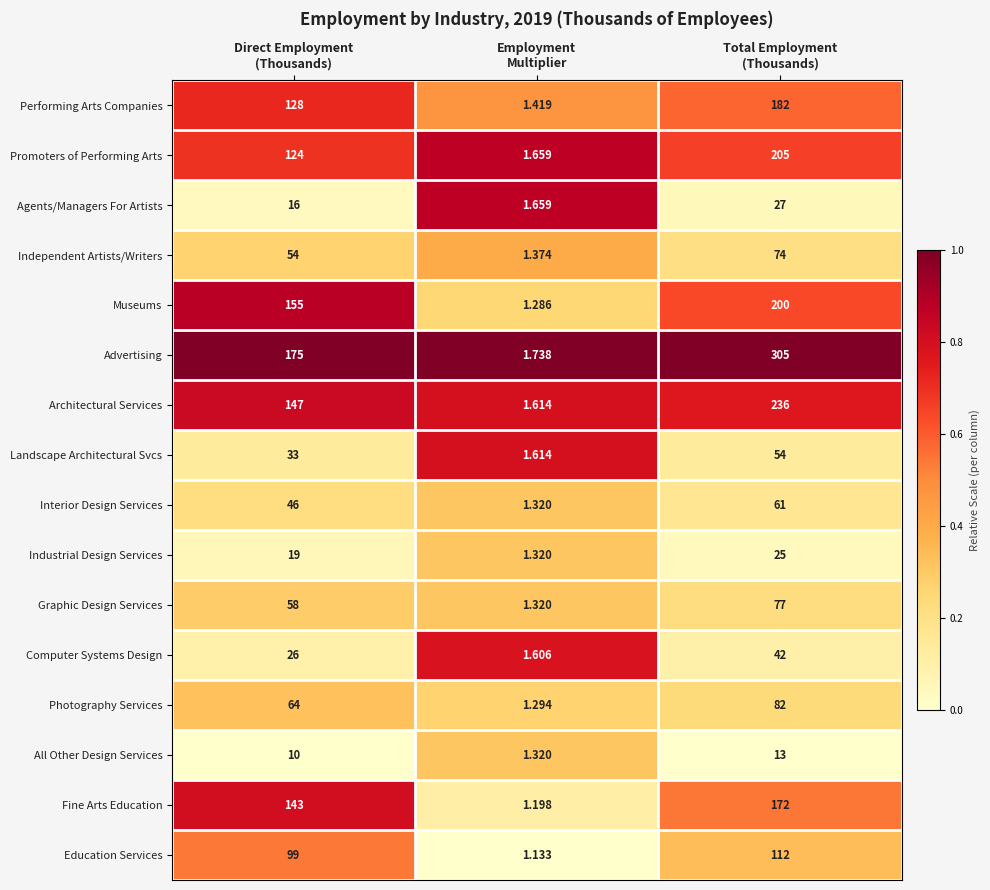

List the series in order of their peak value, lowest first.

All Other Design Services, Industrial Design Services, Agents/Managers For Artists, Computer Systems Design, Landscape Architectural Svcs, Interior Design Services, Independent Artists/Writers, Graphic Design Services, Photography Services, Education Services, Fine Arts Education, Performing Arts Companies, Museums, Promoters of Performing Arts, Architectural Services, Advertising